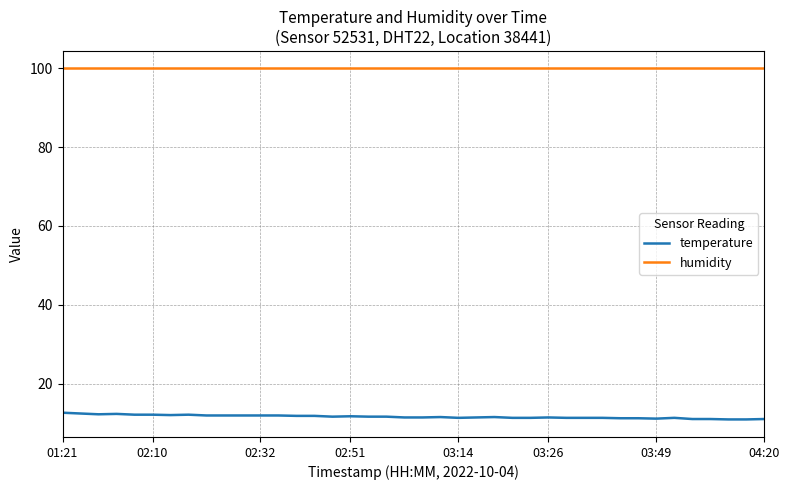

True or false: humidity and temperature intersect in this chart.

False